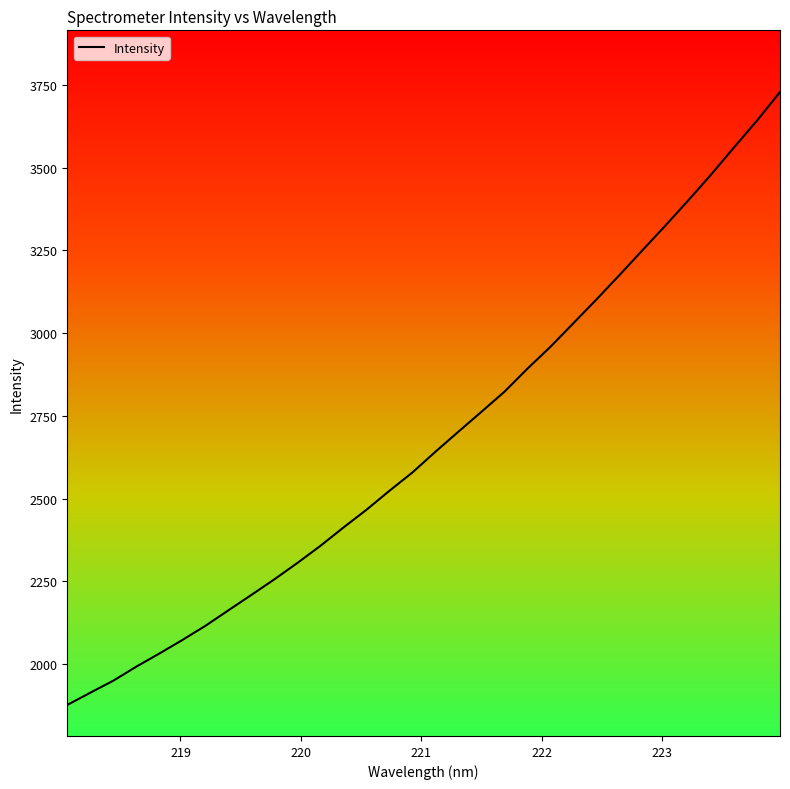

Reading right to left, transcribe all the data shown in this chart.

3728.7	3642.5	3561.6	3479.3	3400.7	3324.3	3249.7	3174.7	3101.2	3029.7	2958.3	2892.3	2822.7	2762.1	2702.0	2641.5	2578.9	2523.5	2466.1	2412.5	2357.2	2305.5	2256.1	2208.9	2162.3	2115.4	2072.7	2031.7	1992.2	1949.8	1913.3	1876.5